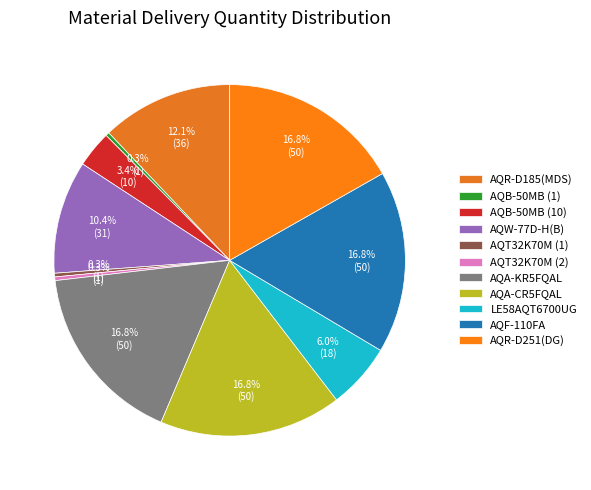

To the nearest percent, what is the difference between the largest and smallest slice percentages?

16%